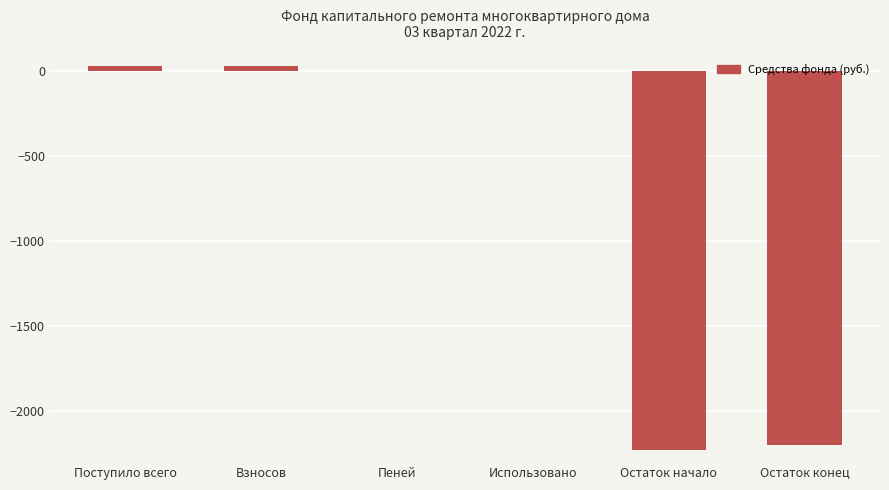

What is the sum of all values?

-4370.8